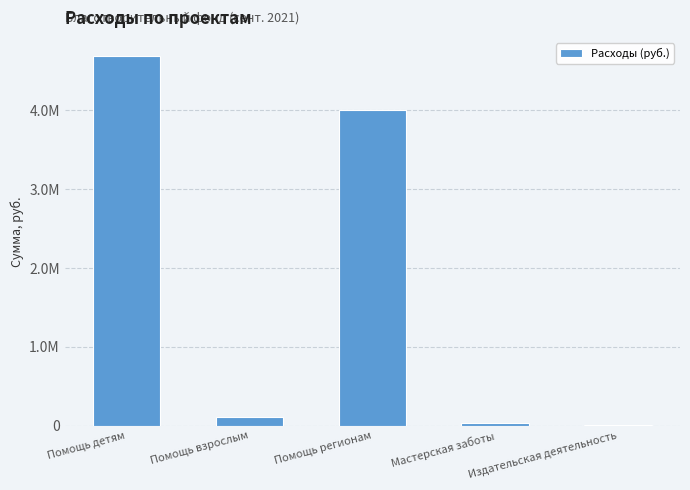

Read the value at Помощь взрослым.

111433.2